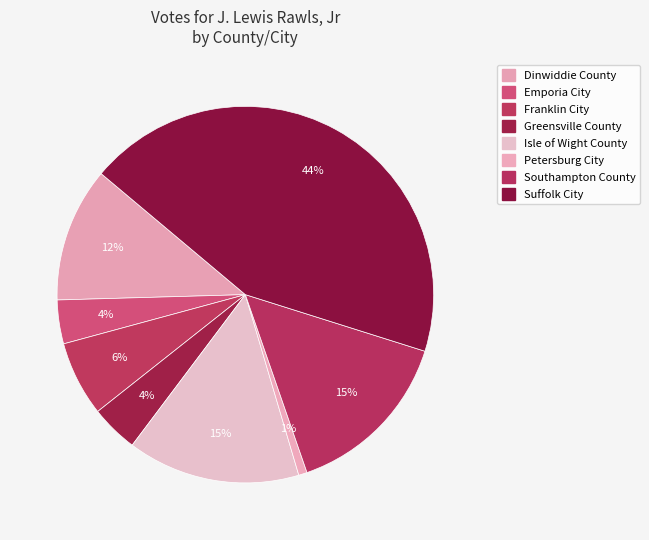

What percentage do Southampton County and Dinwiddie County together represent?

26.4%